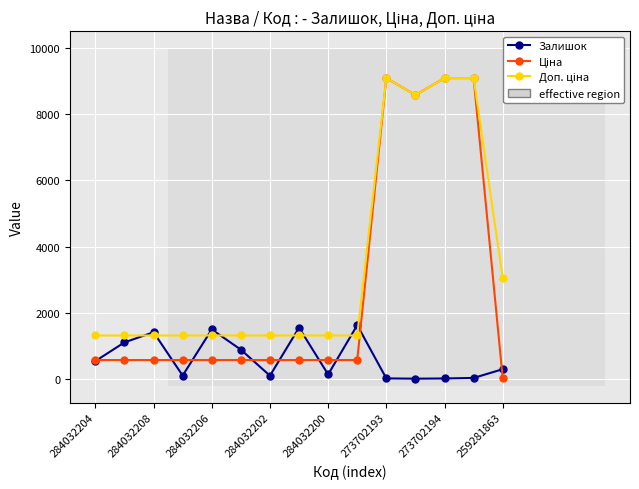

At how many categories does at least one series exceed 7311?

4